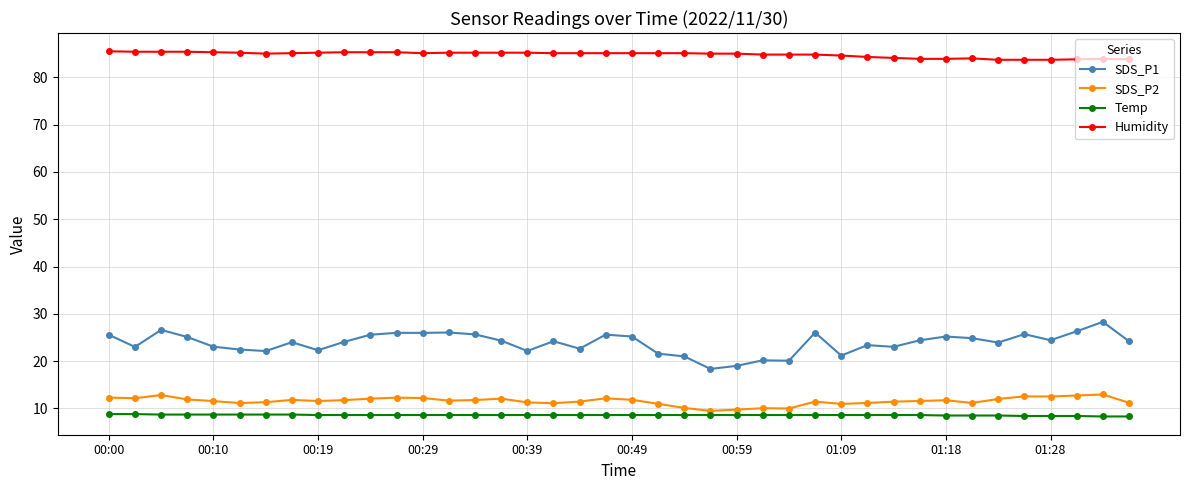

At how many categories does at least one series exceed 63?

40